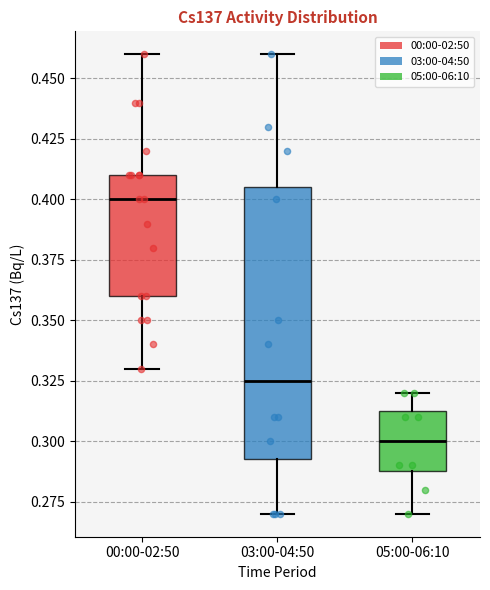

Which box's median line is the lowest?

05:00-06:10